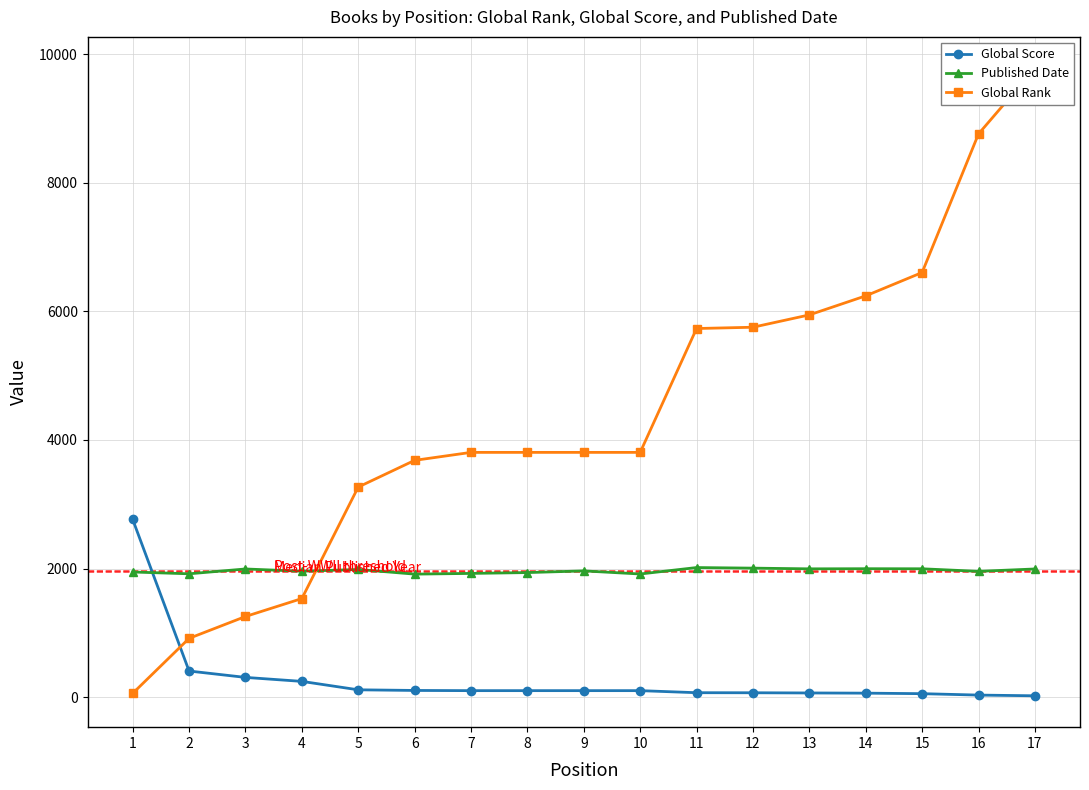

At which label does Published Date first exceed 1964?

3